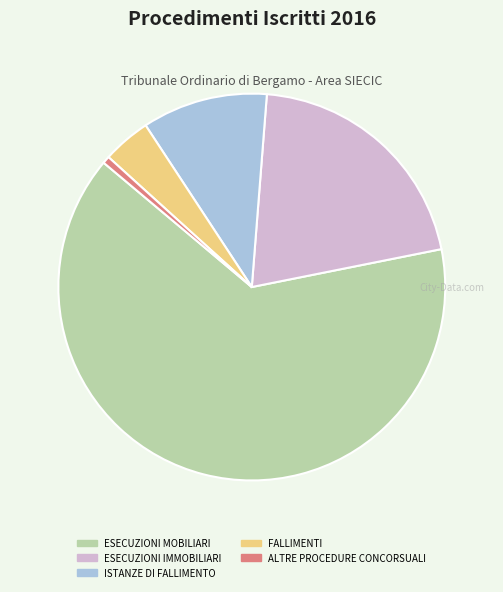

What is the ratio of the value at ISTANZE DI FALLIMENTO to the value at ESECUZIONI IMMOBILIARI?

0.5